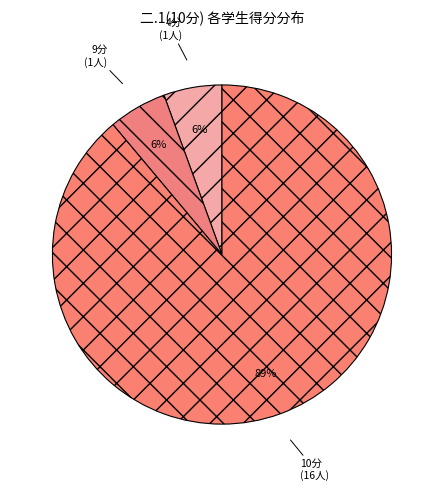

Is it true that 4分 is 6% of the pie?

True